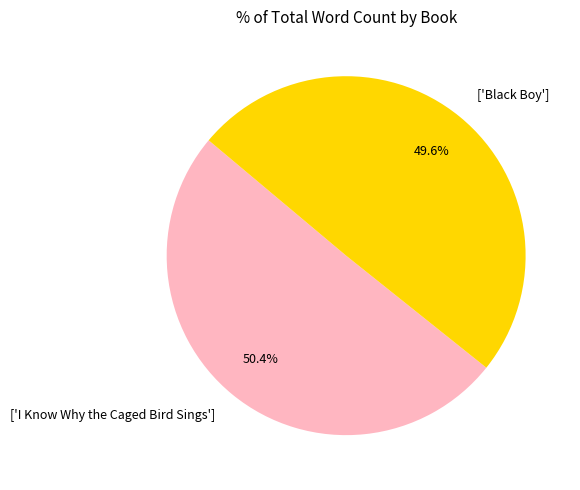

Between ['Black Boy'] and ['I Know Why the Caged Bird Sings'], which is larger?

['I Know Why the Caged Bird Sings']